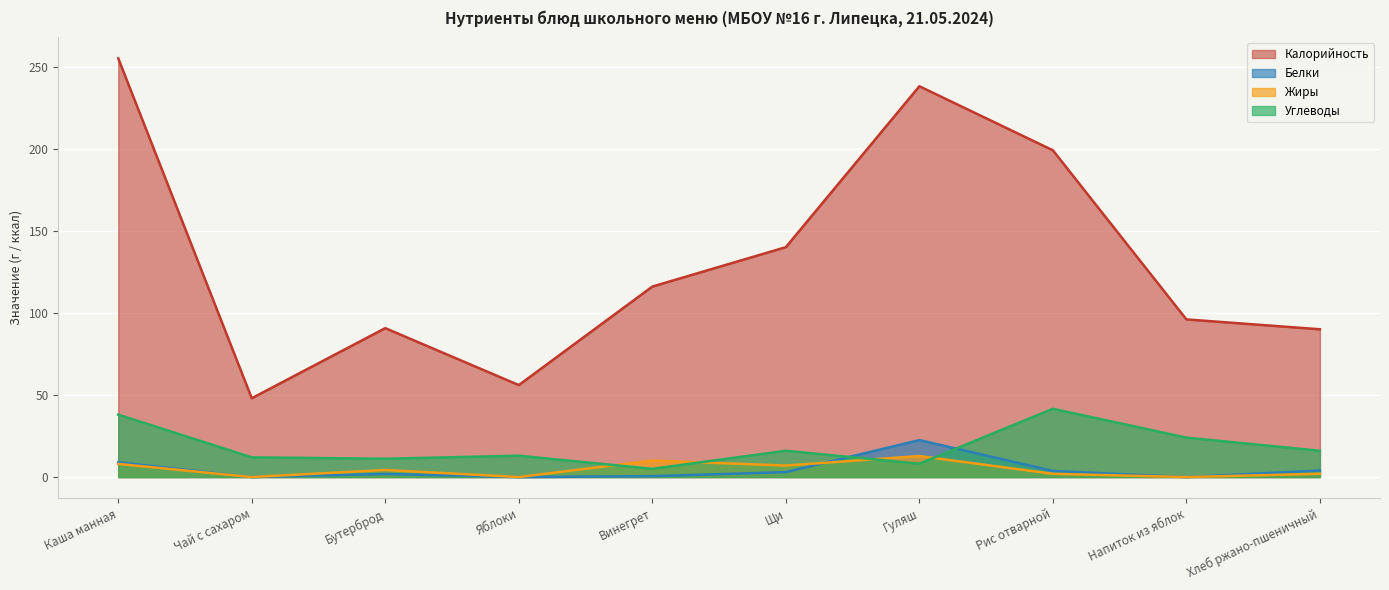

The value of Углеводы at Винегрет is 7.2. True or false?

False